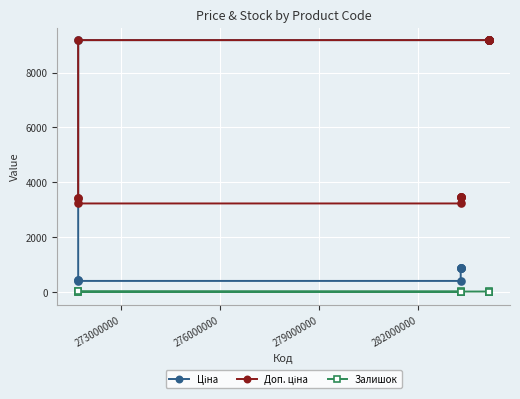

What is the value of the Доп. ціна point at the 11th from the left?

3228.8